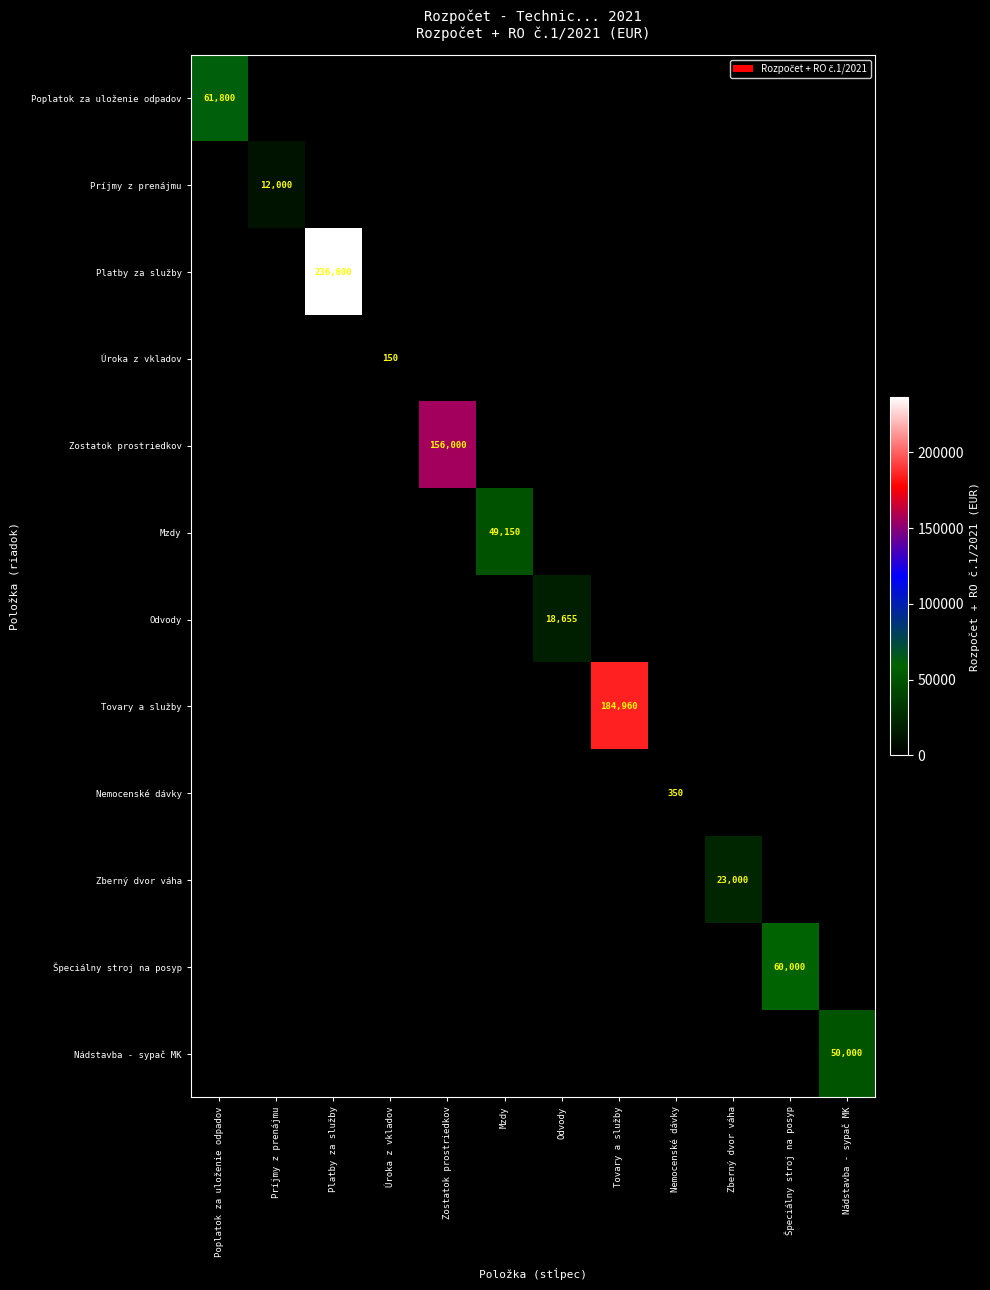

How many series are shown in this chart?

12